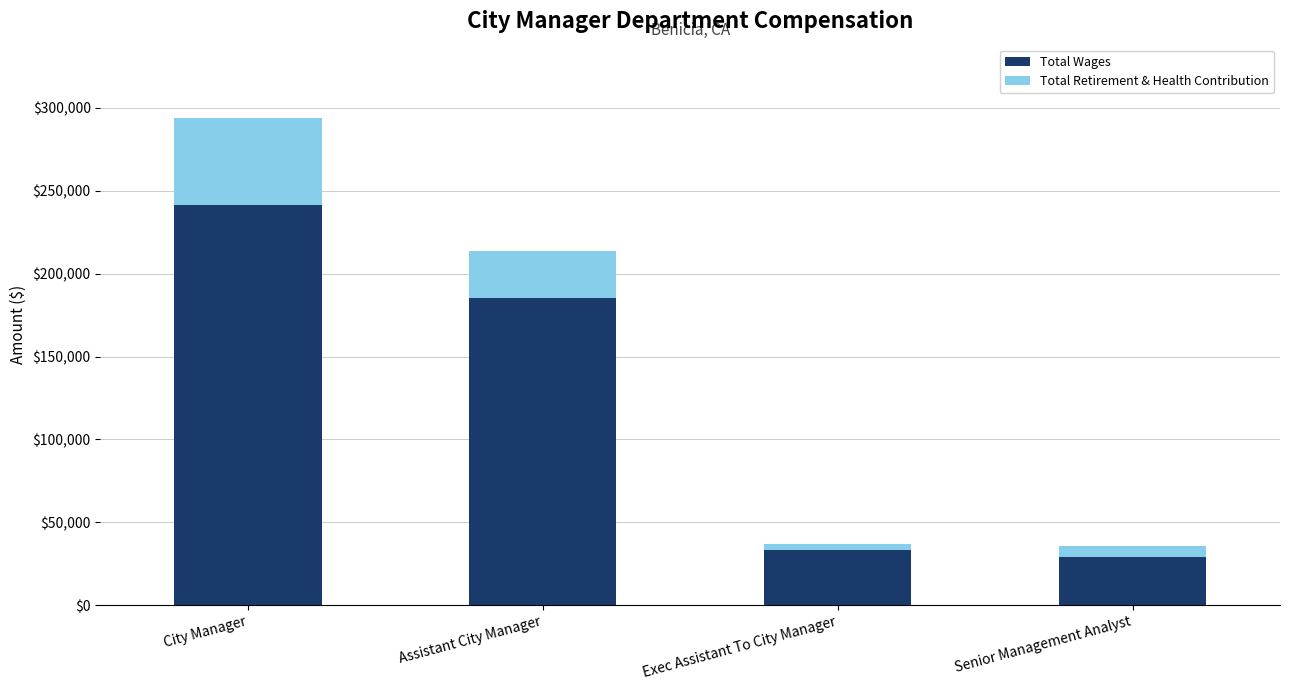

What is the total value across all series at Assistant City Manager?

213389